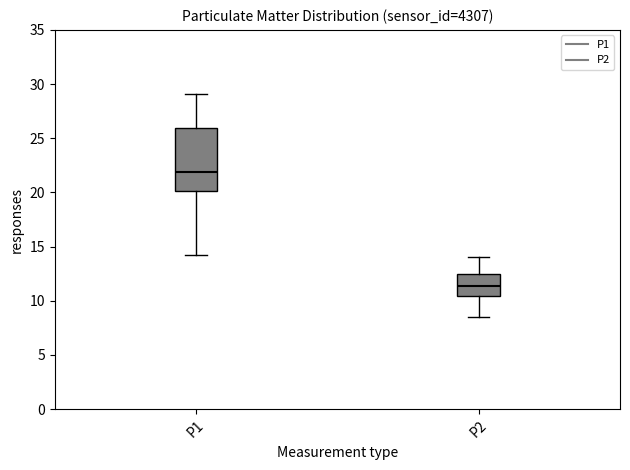

Where is the lower edge of the box for P2 on the y-axis? The values are not printed on the chart, so give them approximately, as read against the axis.

10.5